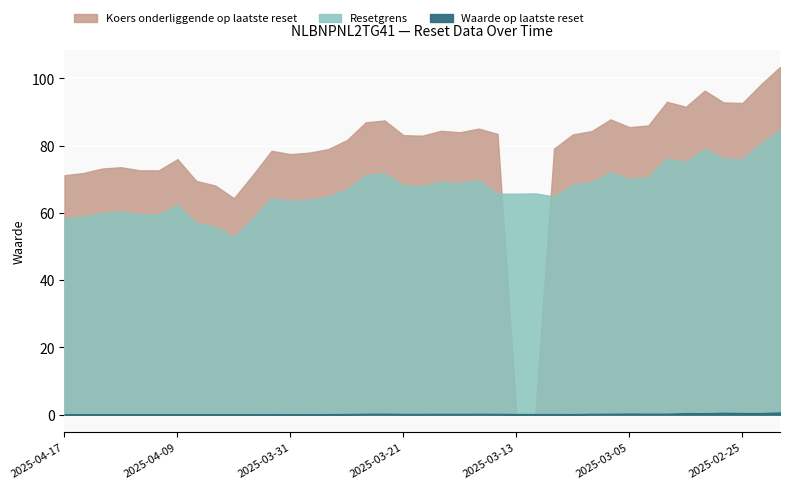

What position from the right is 2025-03-26?

24